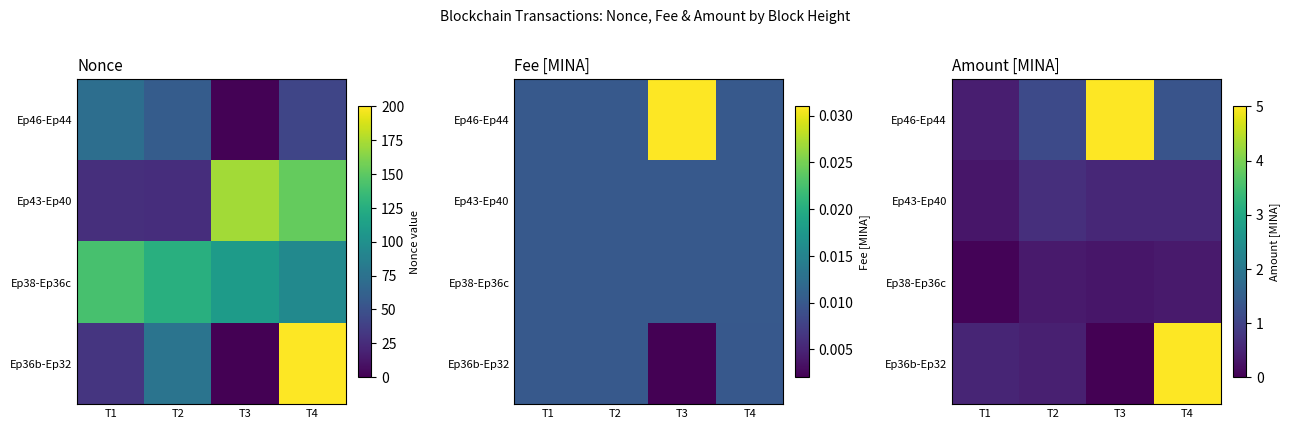

List the series in order of their overall mean, highest first.

Ep46-Ep44, Ep36b-Ep32, Ep43-Ep40, Ep38-Ep36c